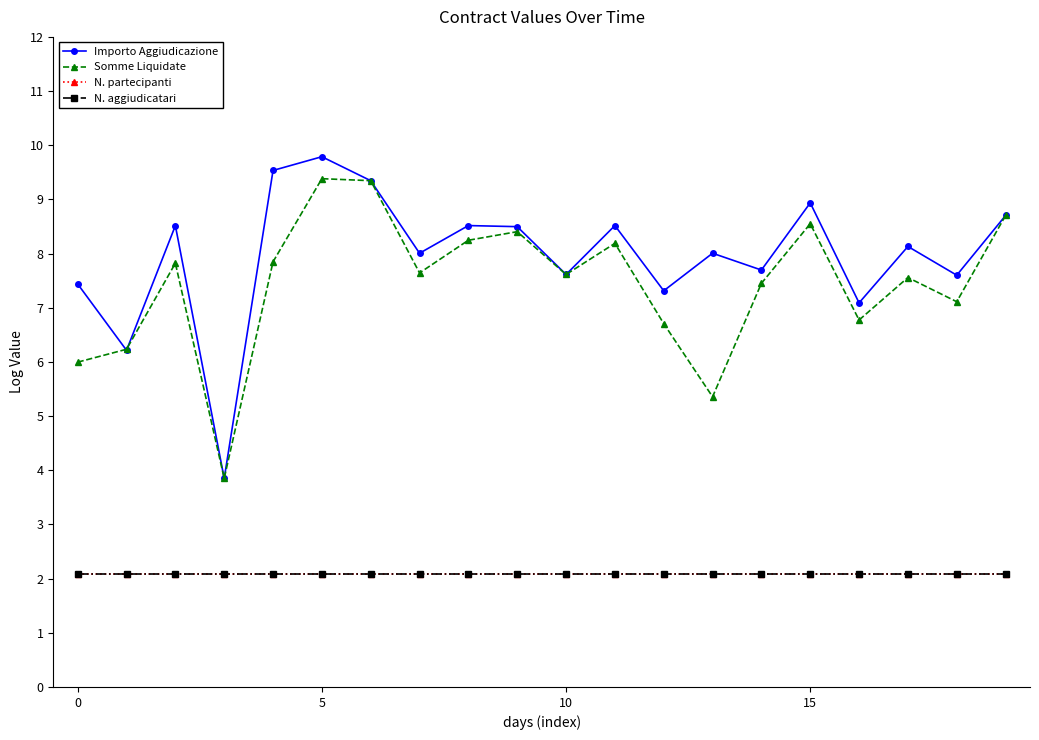

Is this an area chart (filled region under the line)?

No